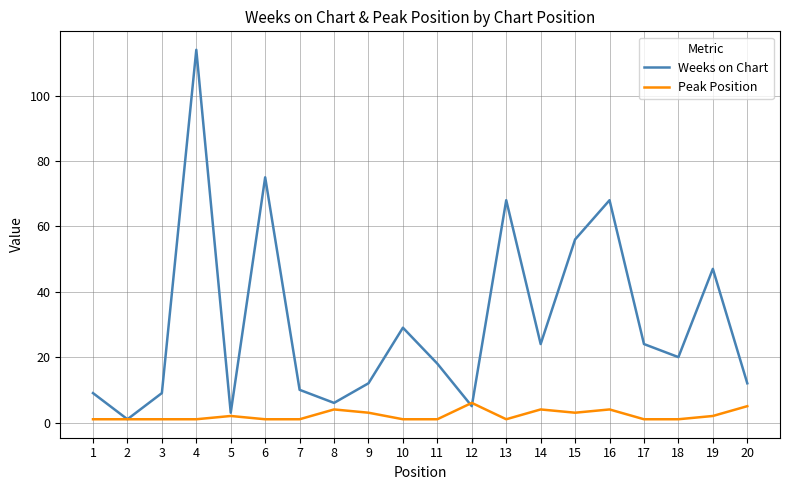

Is it true that Peak Position equals 4 at 8?

True